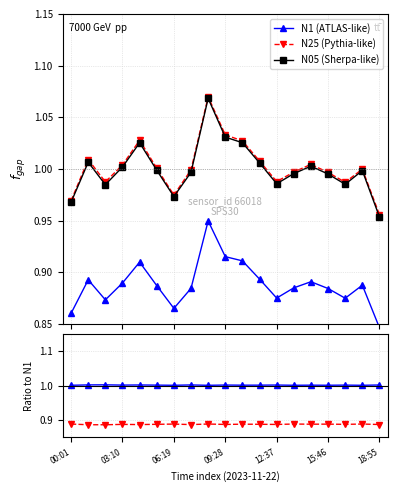

What value does the N05/N1 series have at 13?

0.9